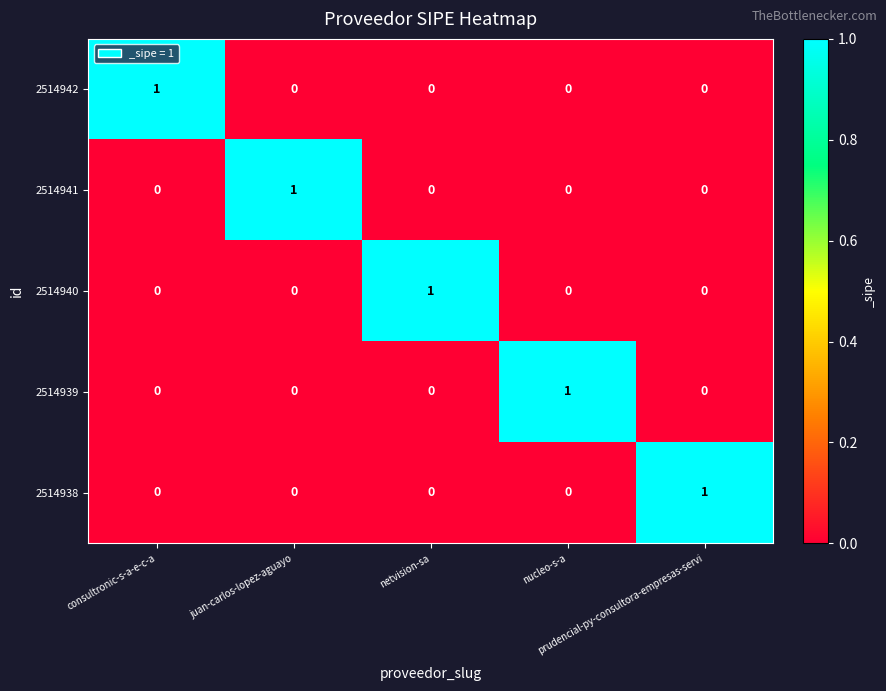

Count the 2514942 values in the range 0 to 1.

5